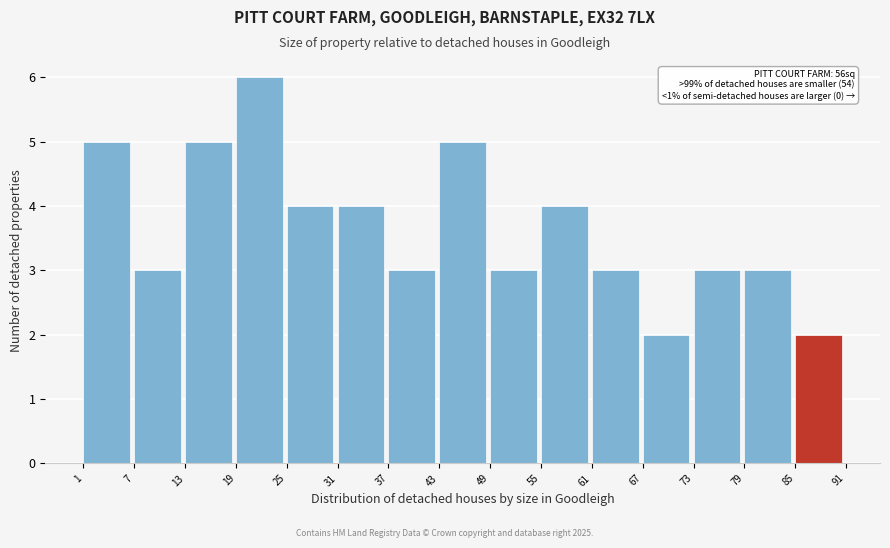

Which range on the x-axis has the tallest bar?

19 to 25